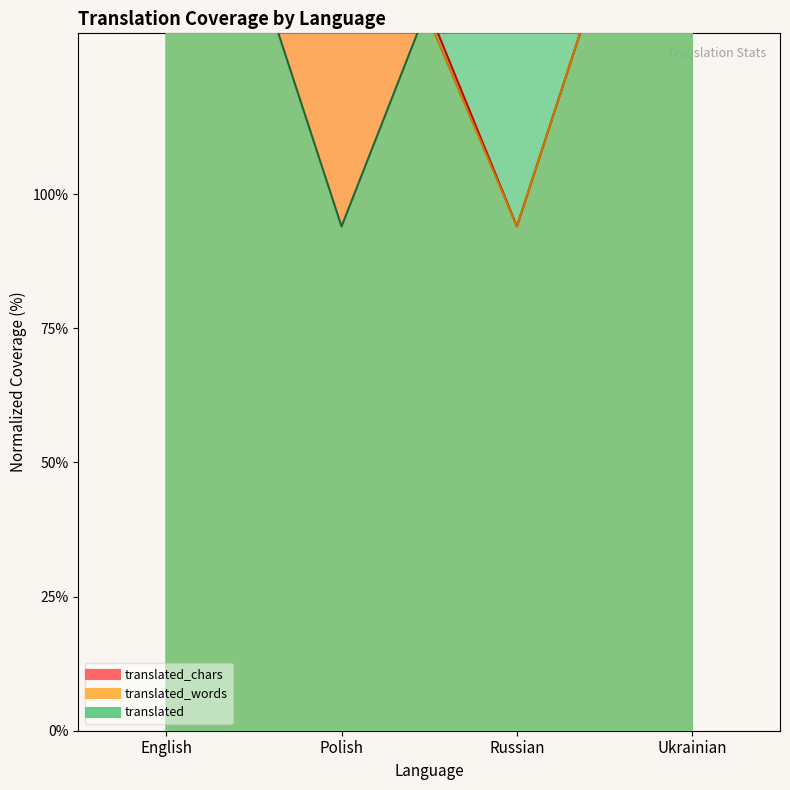

What is the highest value of the translated_words series?

194.0